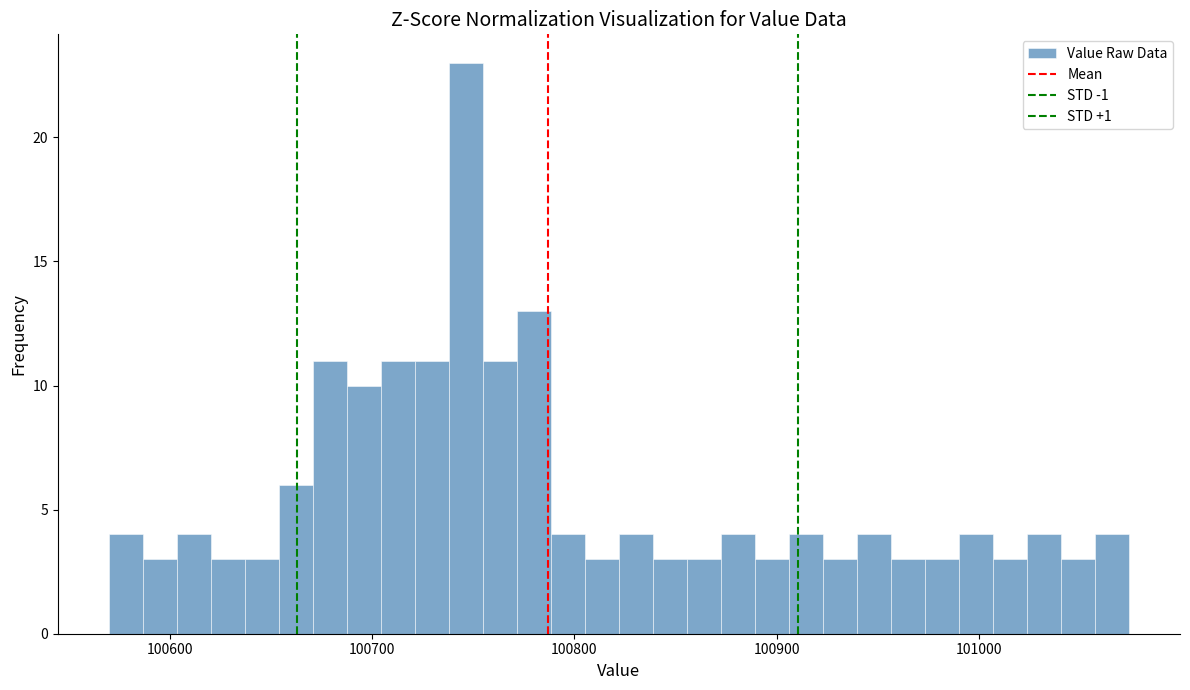

Around what value on the x-axis is the tallest bar? Give the approximate position of its centre, as read against the axis.

100750